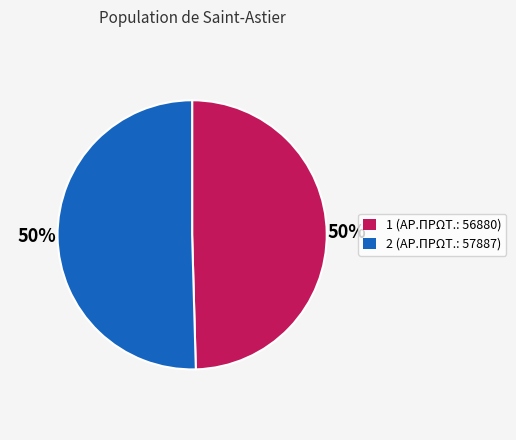

Combined, do 1 and 2 account for over 50%?

Yes